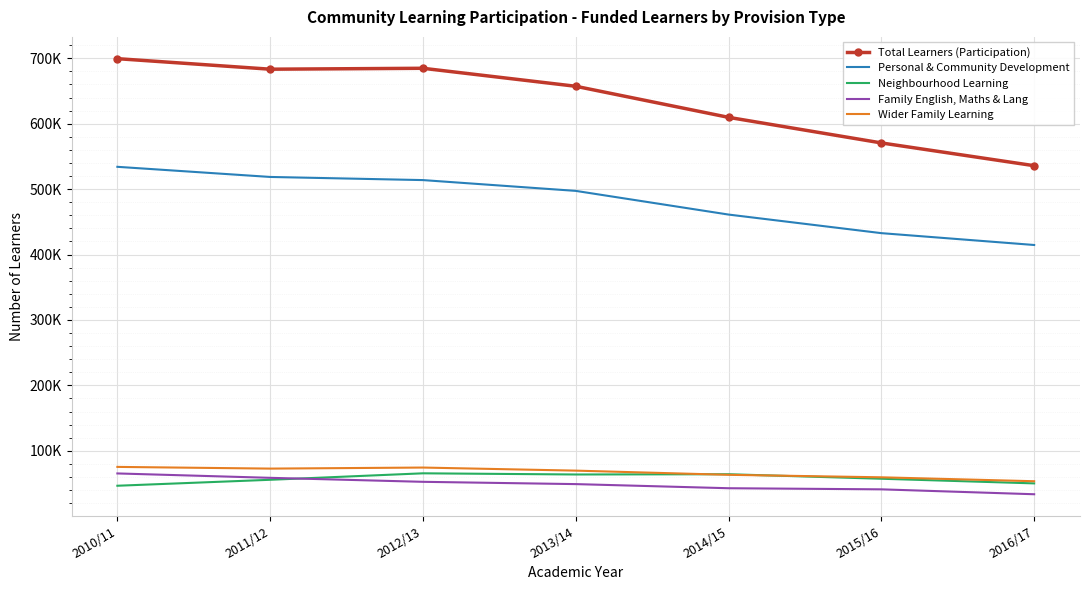

Which has a higher value, 2015/16 or 2011/12?

2011/12